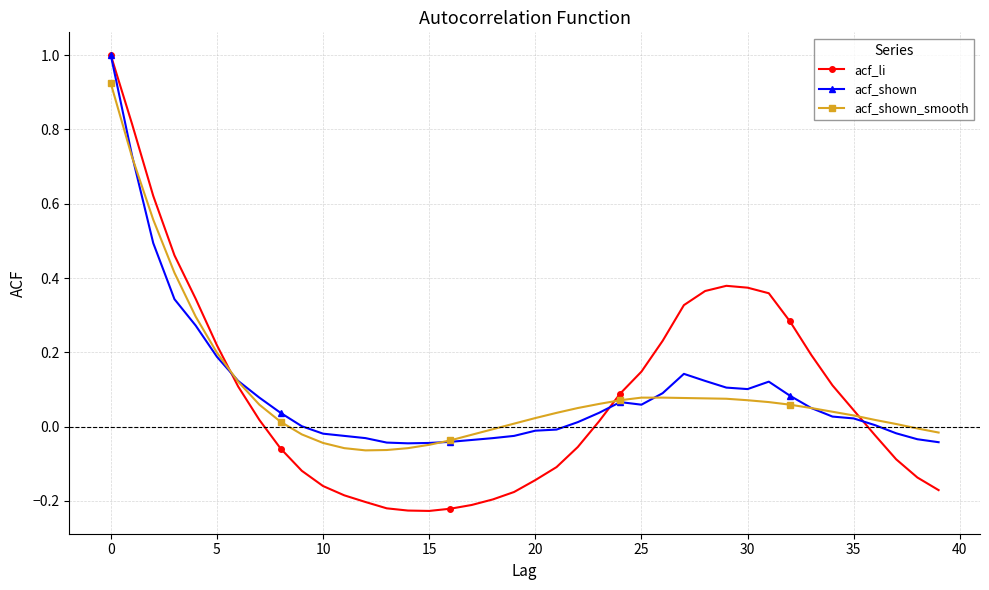

True or false: acf_shown has more than 1 points higher than both neighbors.

True